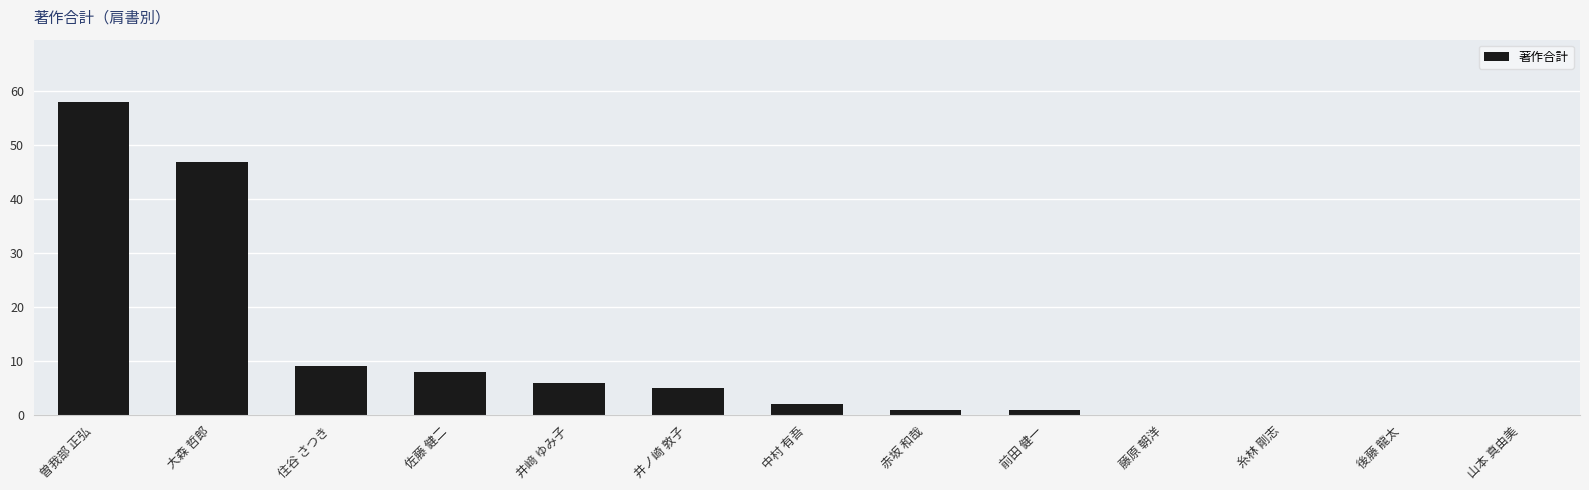

Where does the data first go above 2?

曽我部 正弘